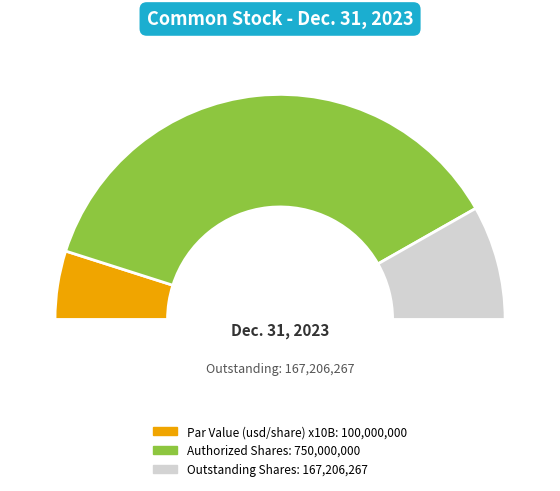

True or false: Common Stock, outstanding (in shares) accounts for 11% of the total.

False